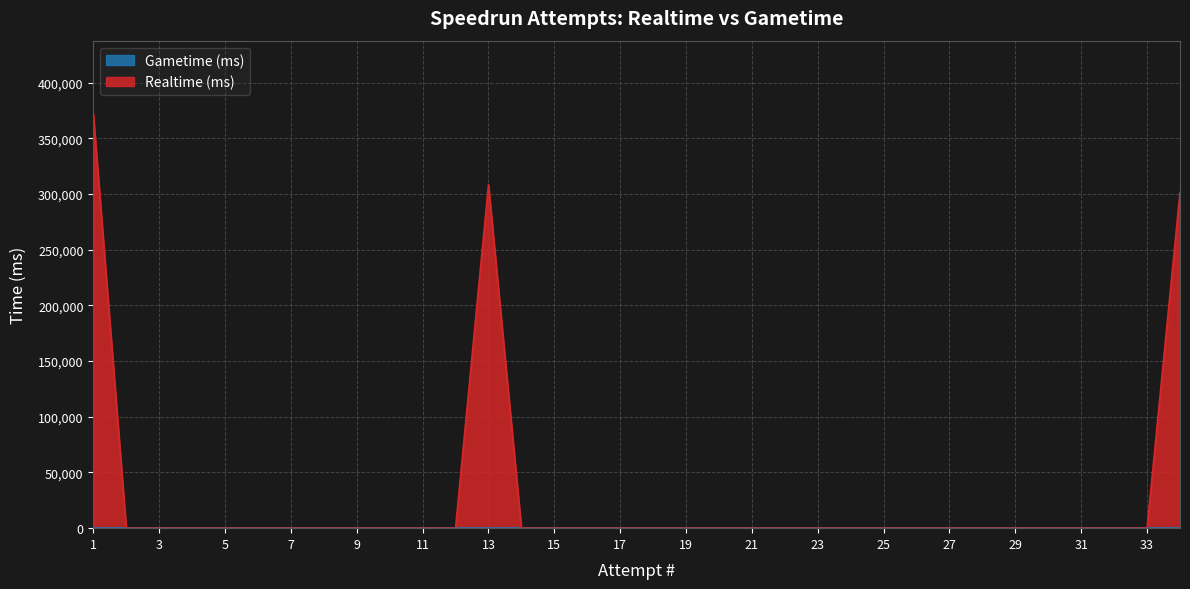

Reading right to left, list all the values displayed in this chart.

34=301502	33=0	32=0	31=0	30=0	29=0	28=0	27=0	26=0	25=0	24=0	23=0	22=0	21=0	20=0	19=0	18=0	17=0	16=0	15=0	14=0	13=308355	12=0	11=0	10=0	9=0	8=0	7=0	6=0	5=0	4=0	3=0	2=0	1=371960